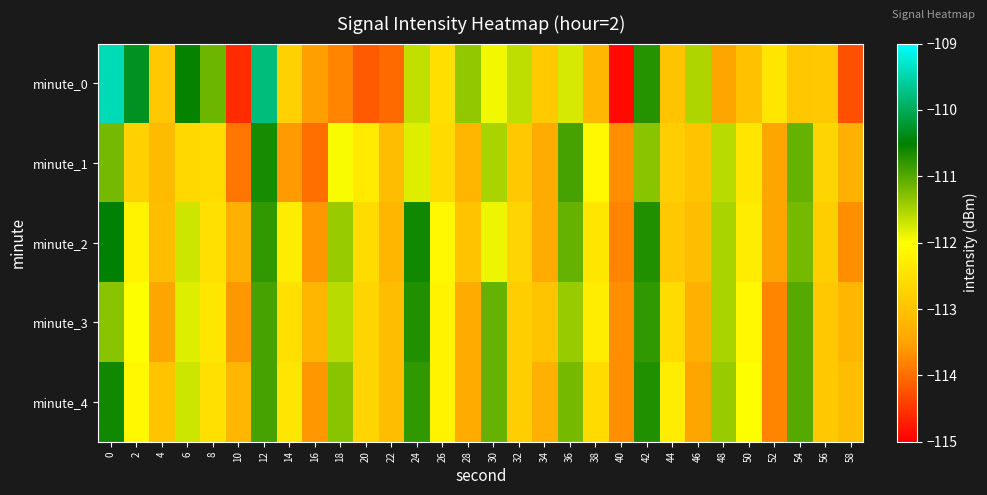

How many categories are shown in the chart?

30